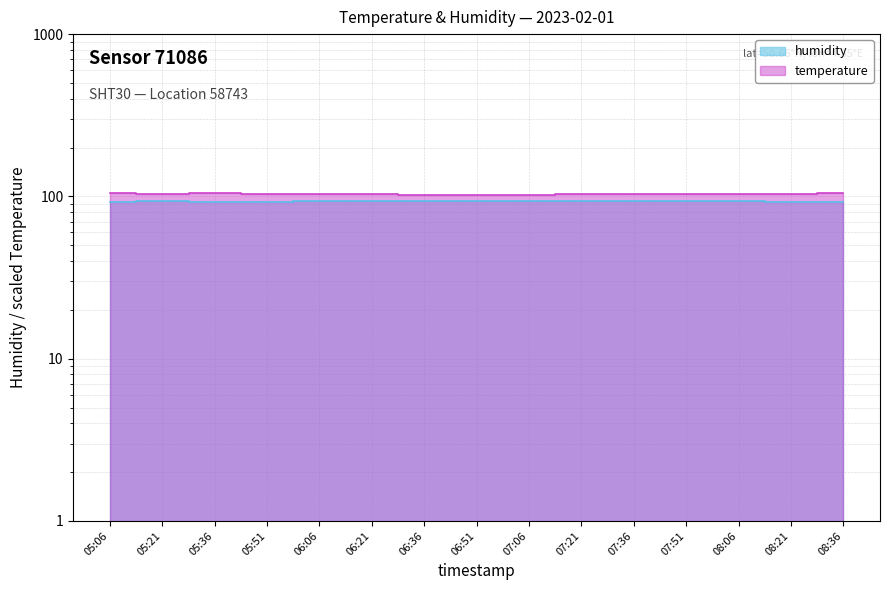

What is the sum of all humidity values?

1398.4